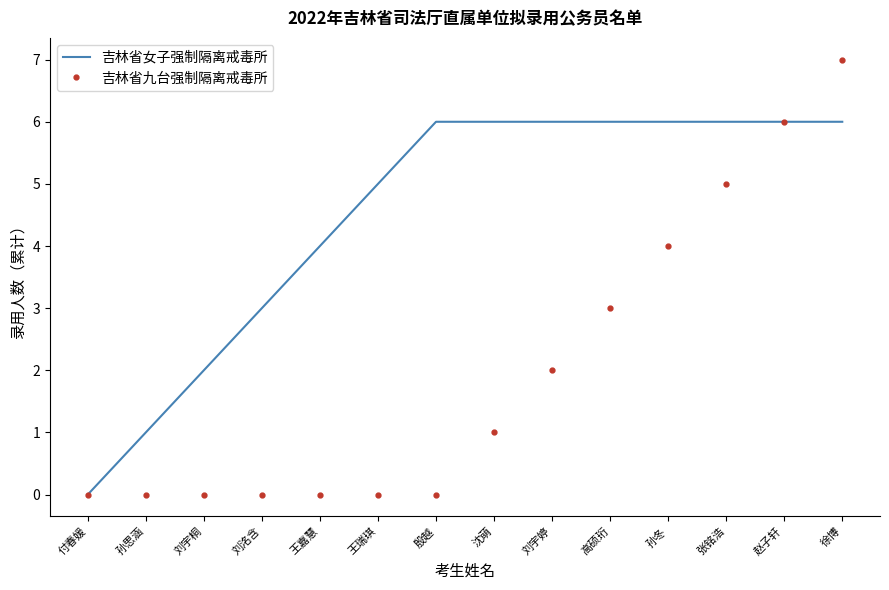

What is the greatest value displayed?

7